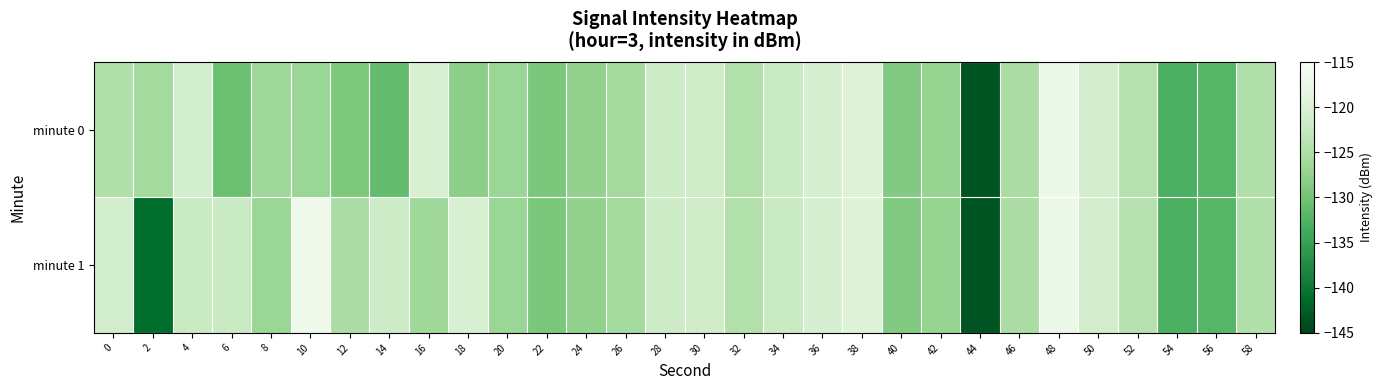

Which series changed the most between 26 and 58?

minute 0